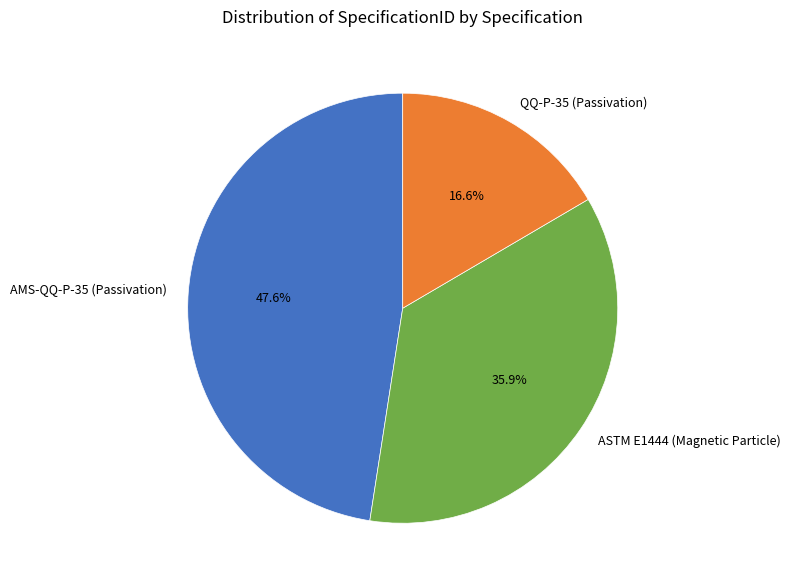

What percentage is the ASTM E1444 (Magnetic Particle) slice, to the nearest percent?

36%